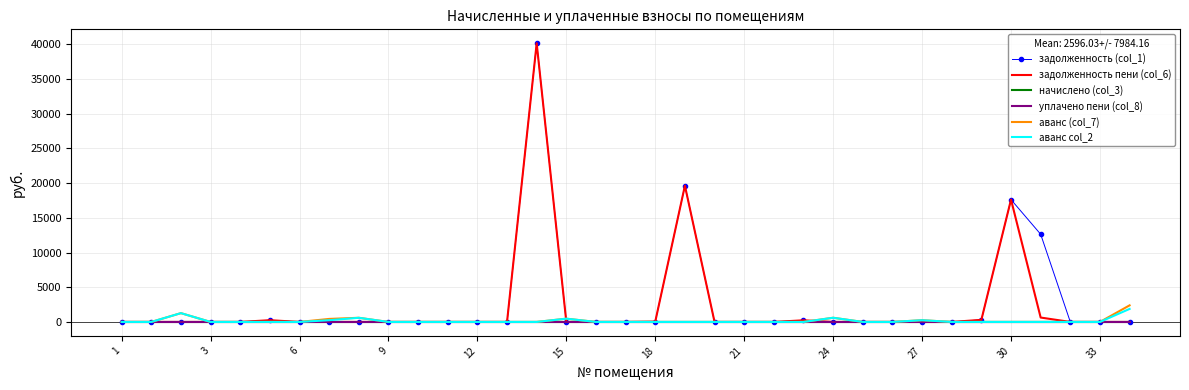

How many categories are shown in the chart?

35